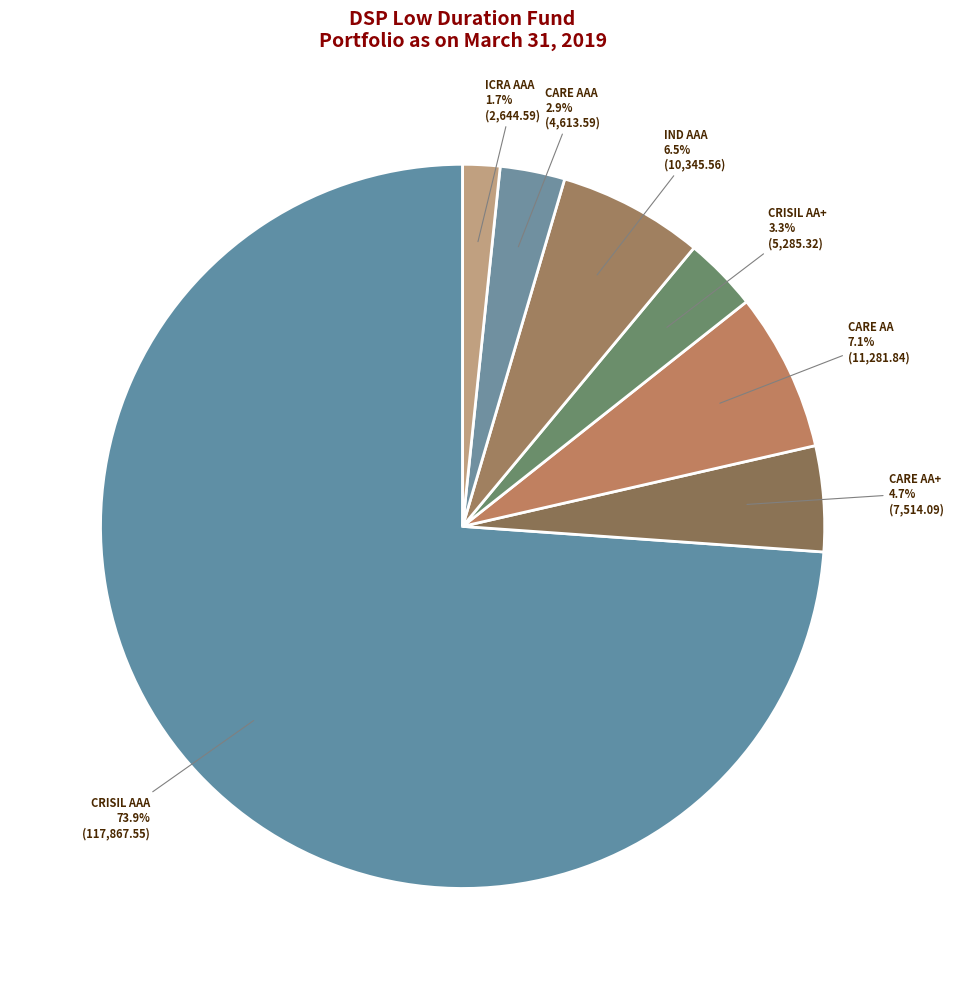

To the nearest percent, what is the difference between the largest and smallest slice percentages?

72%